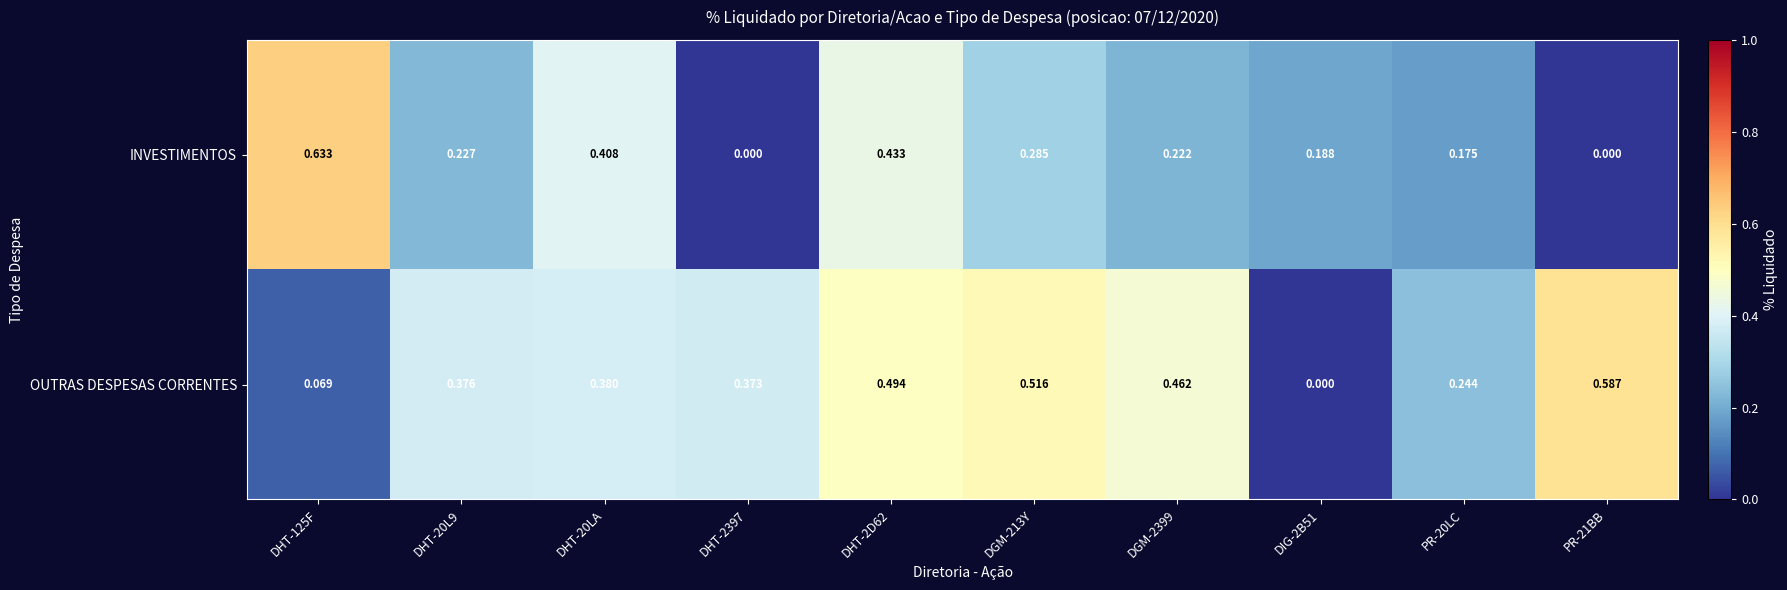

List the series in order of their overall mean, highest first.

OUTRAS DESPESAS CORRENTES, INVESTIMENTOS